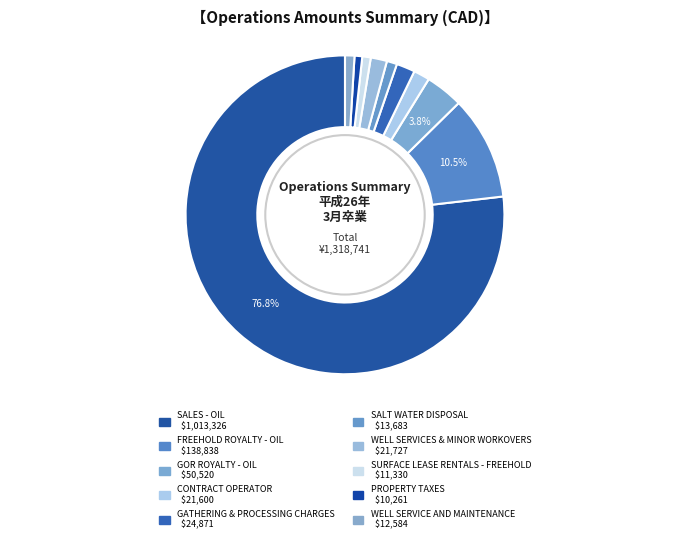

Does FREEHOLD ROYALTY - OIL represent more than half of the total?

No